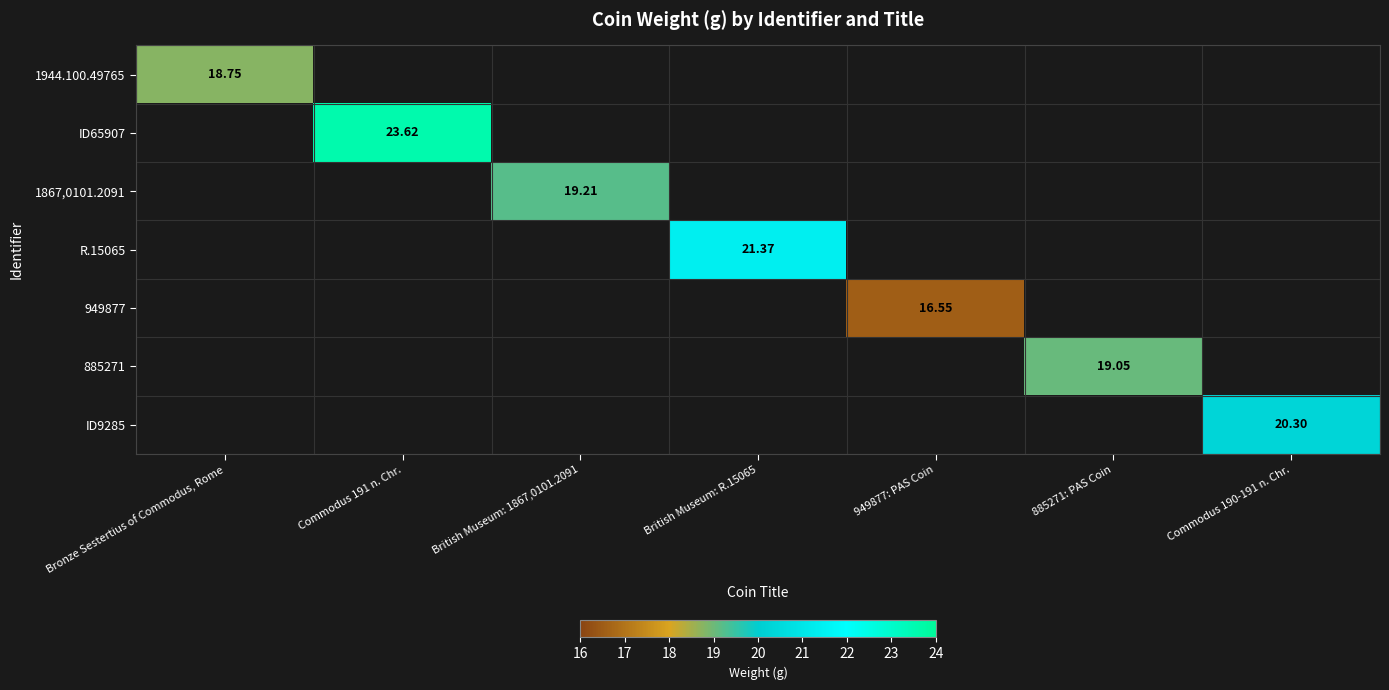

At how many categories does at least one series exceed 18?

6